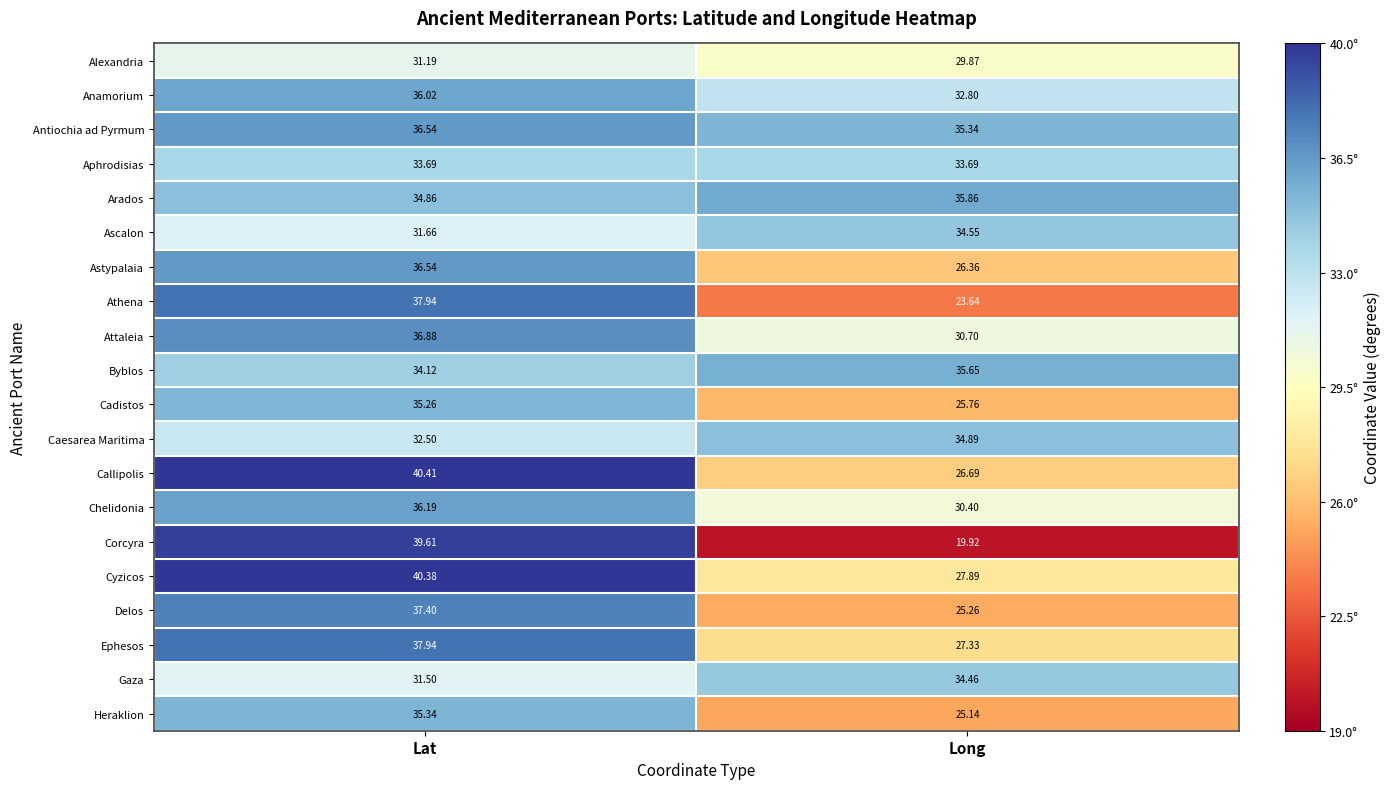

Where does the Heraklion series first go above 35?

Lat